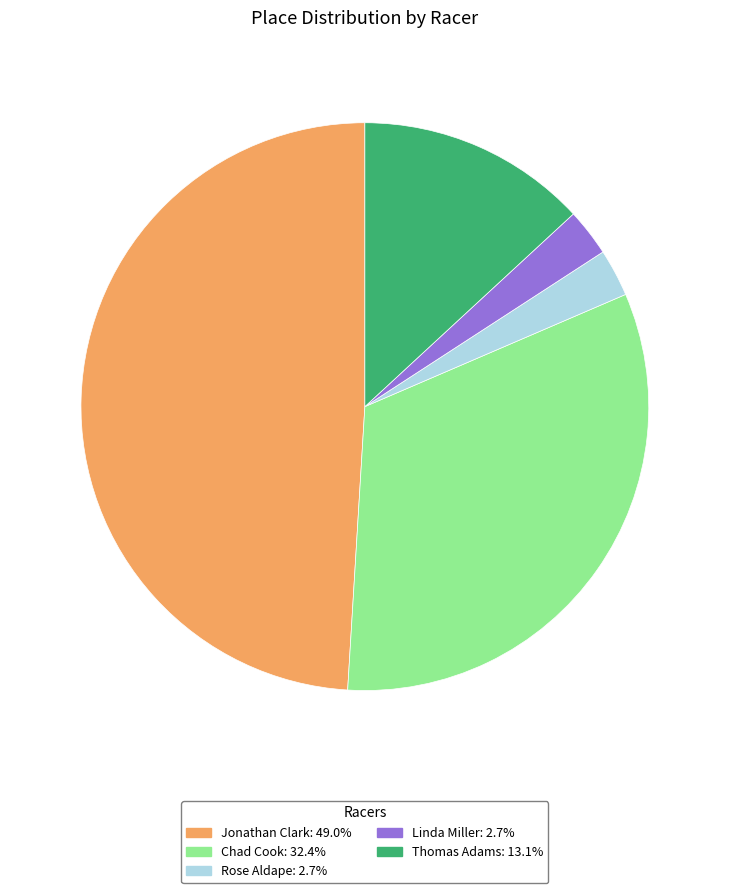

Do Jonathan Clark and Chad Cook together represent more than half of the pie?

Yes